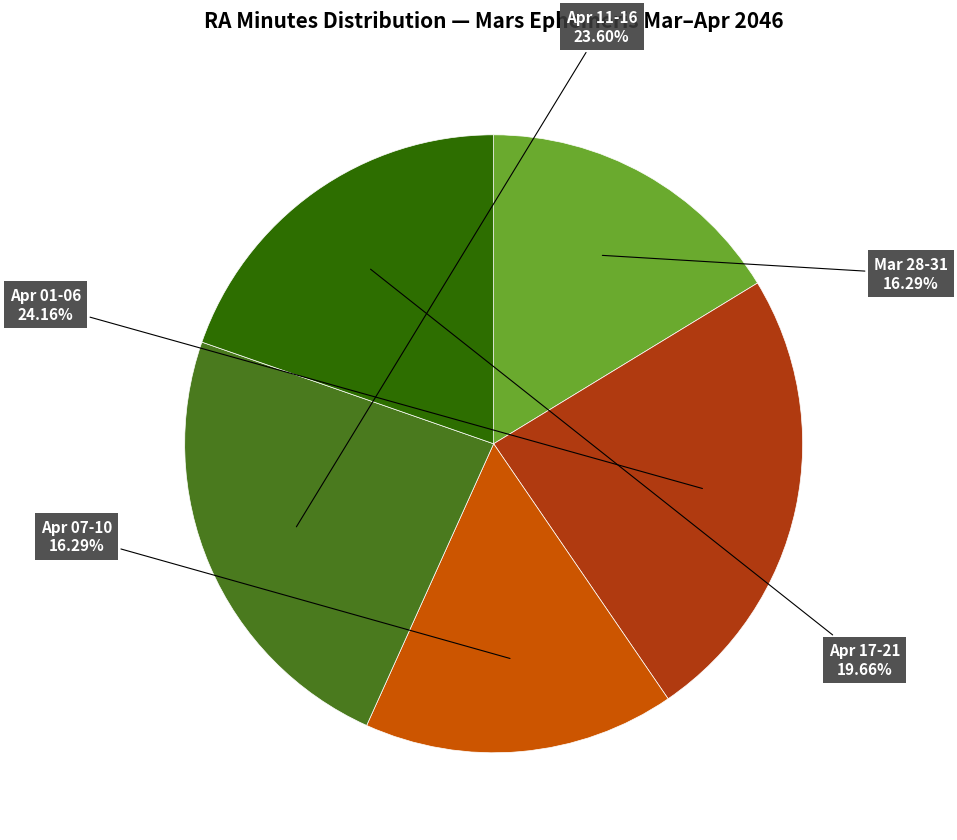

Is there any slice that represents more than half of the pie?

No